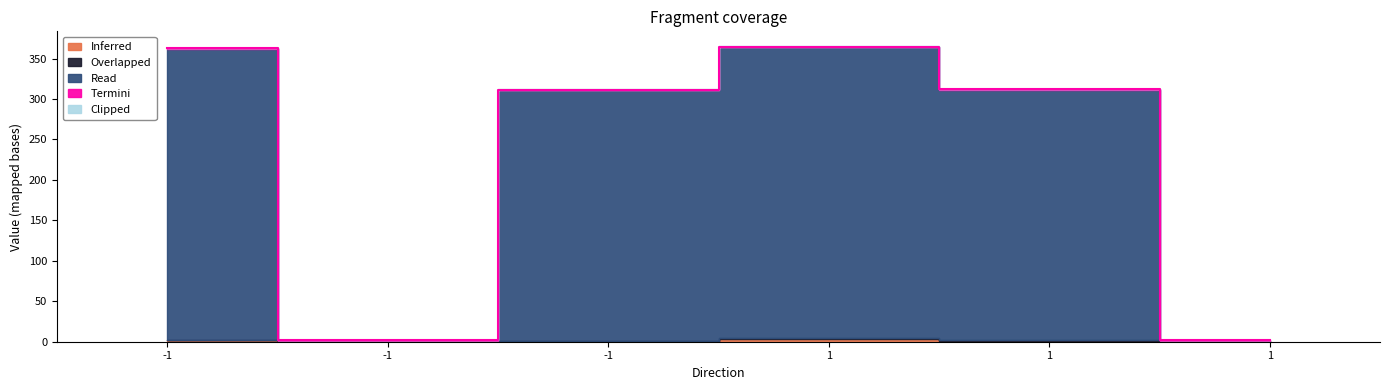

At which category is the sum across all series the highest?

1